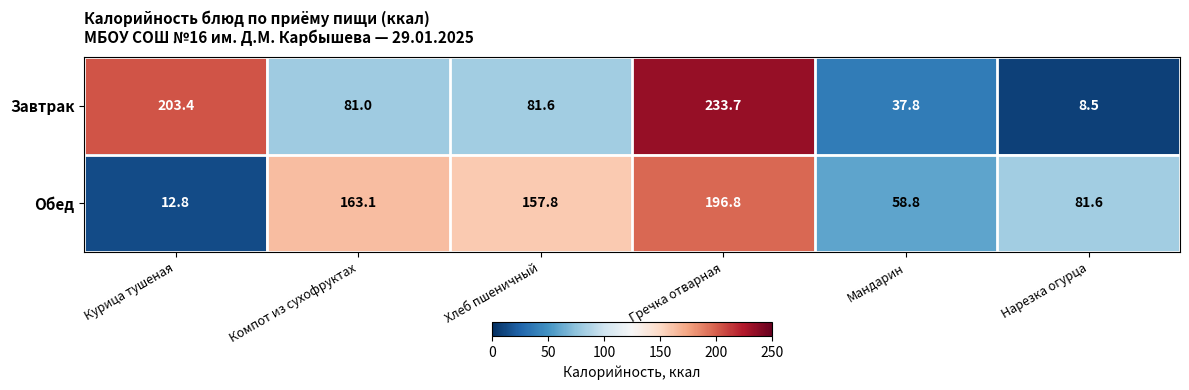

Which series has the largest total across all categories?

Обед